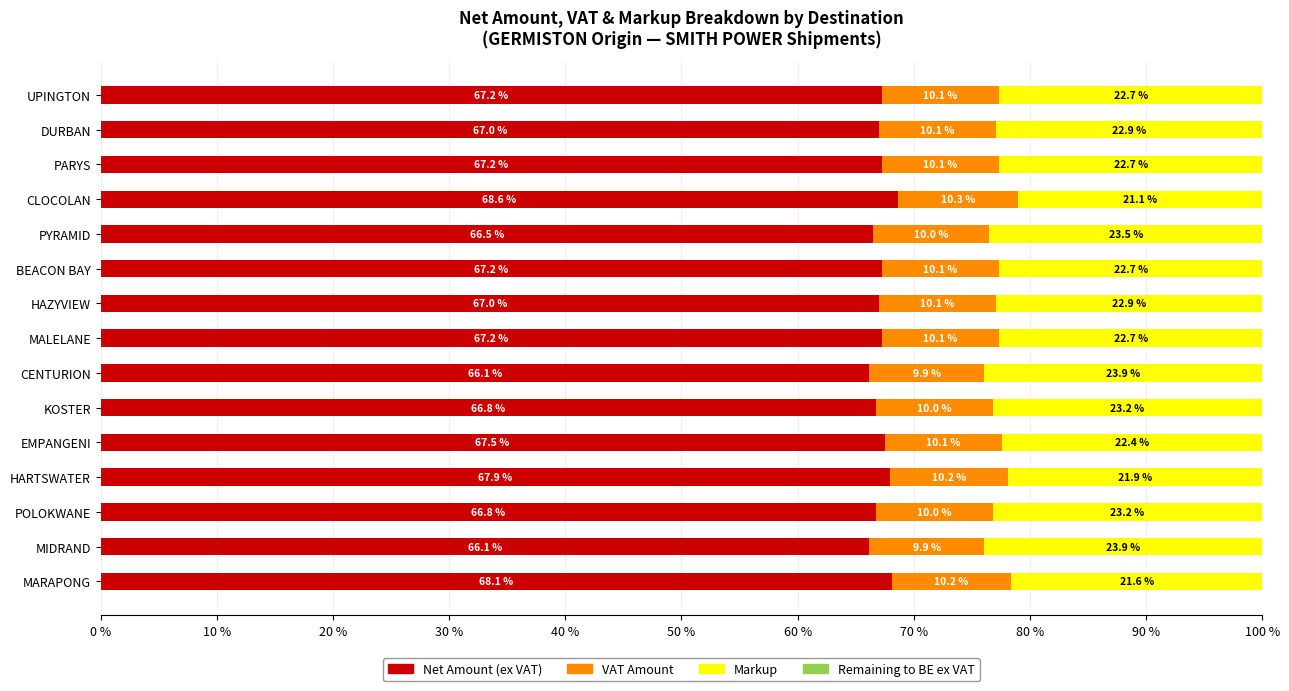

What is the total value across all series at KOSTER?

100.0